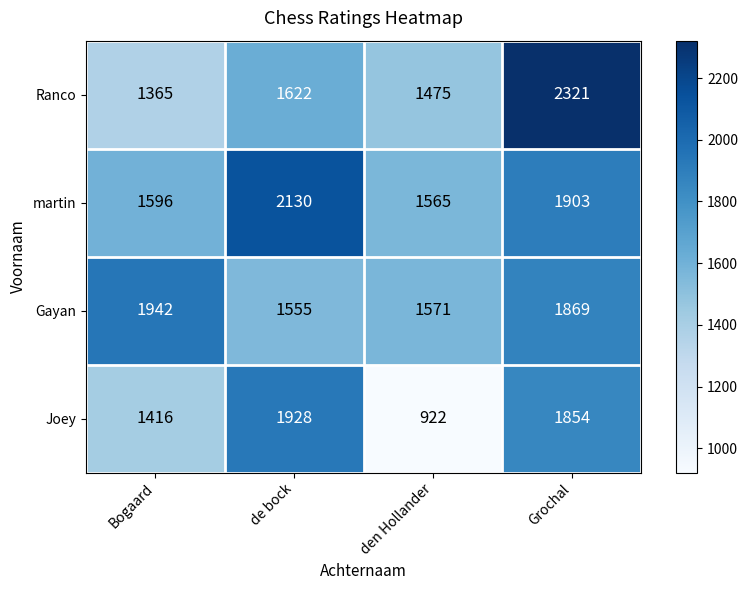

What is the difference between the martin values at Grochal and den Hollander?

338